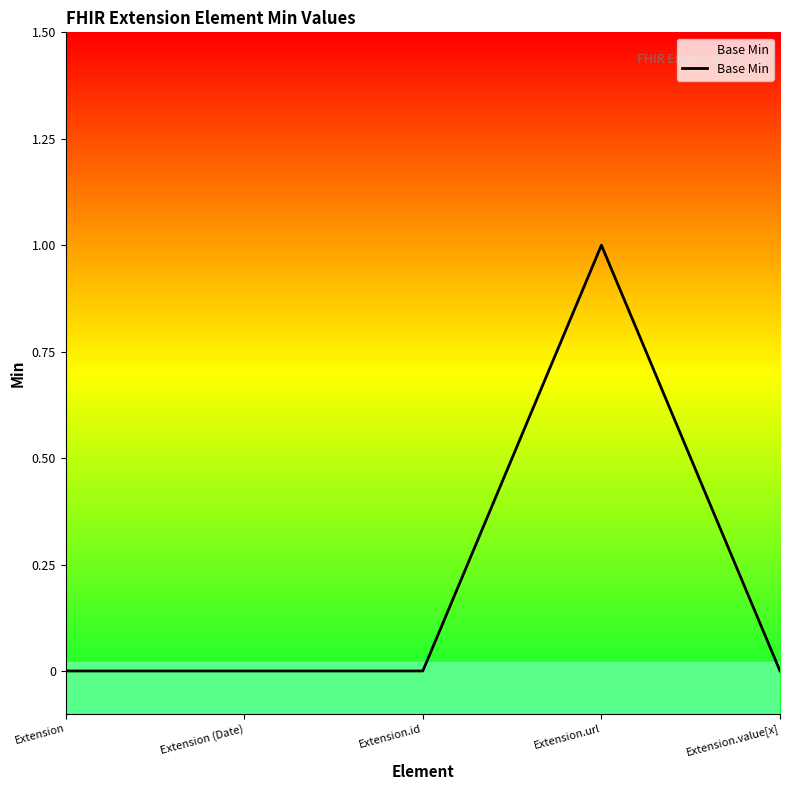

What position from the right is Extension?

5